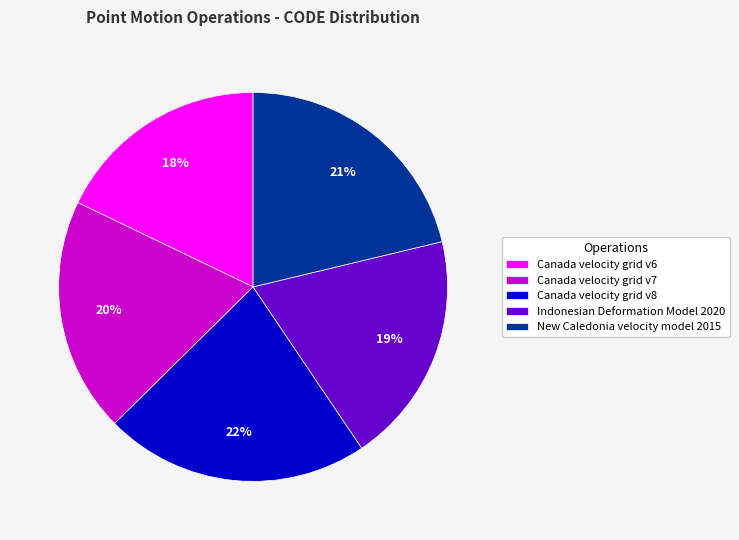

How many slices are in this pie chart?

5